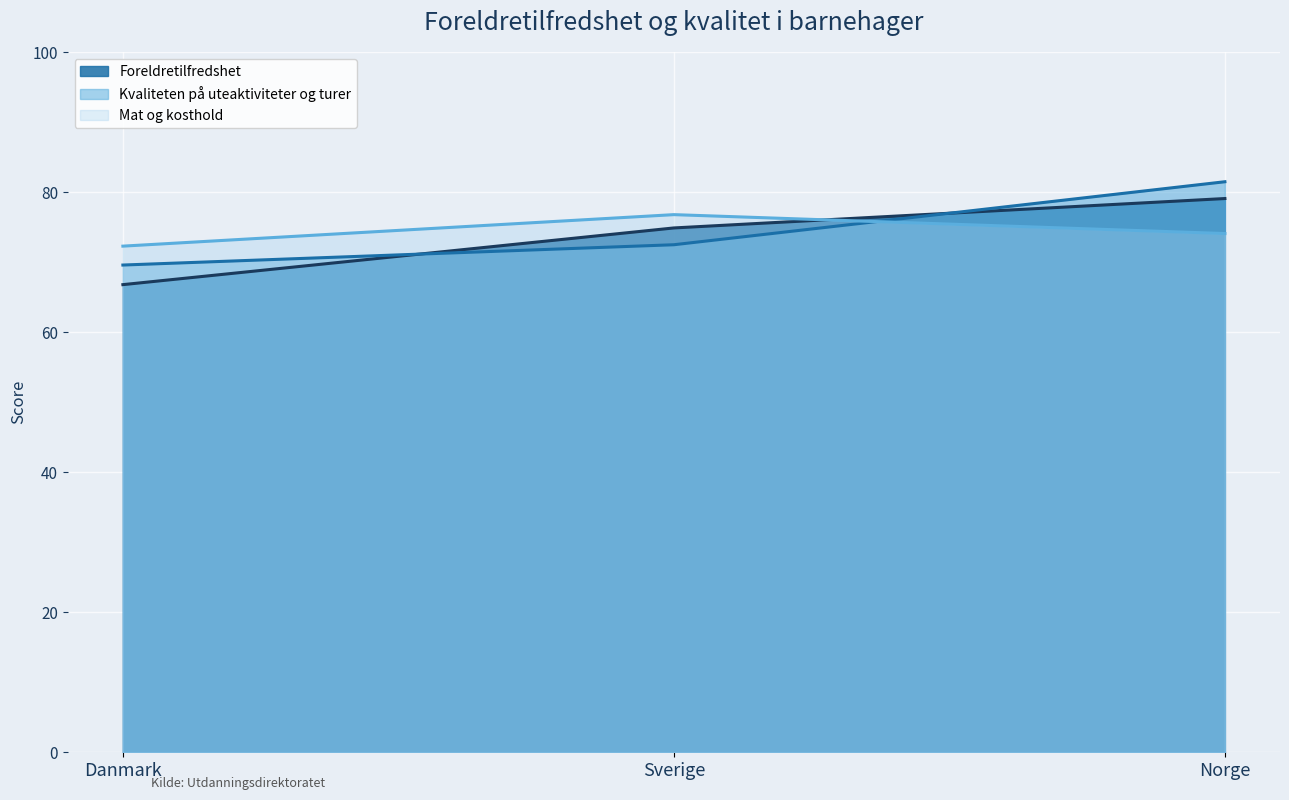

How many lines are shown in the chart?

3